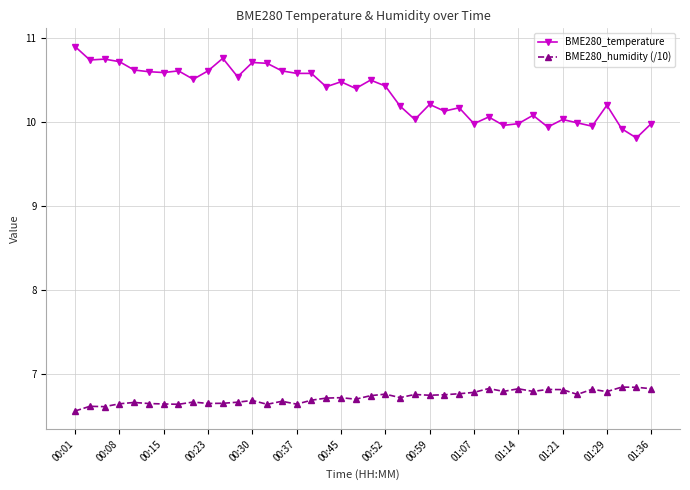

What is the difference between the maximum and minimum values in the BME280_humidity (/10) series?

0.3